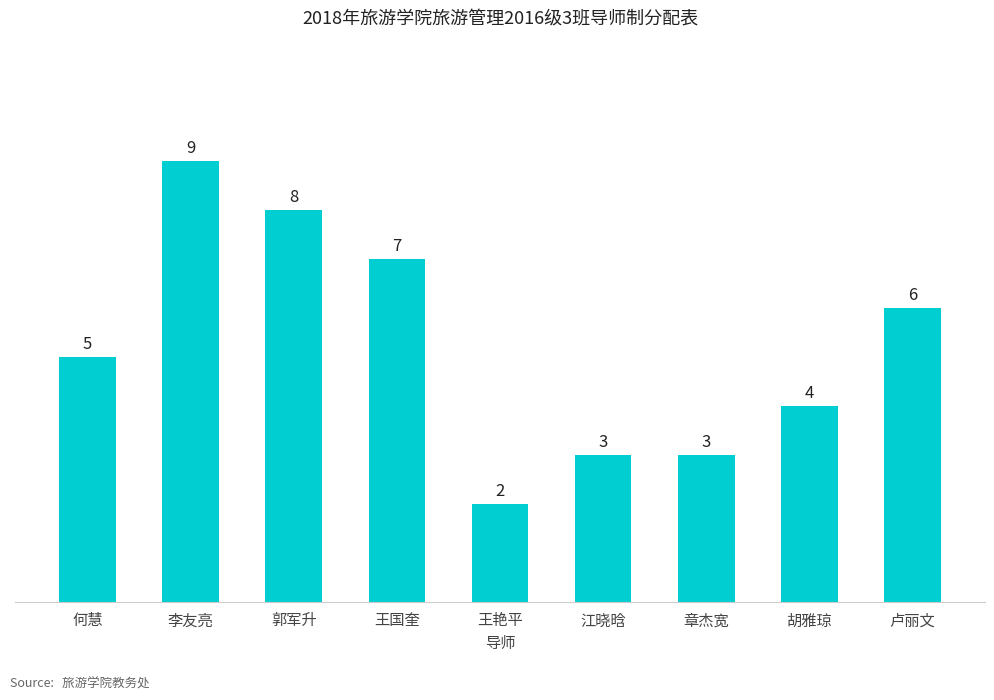

How many bars are there in total?

9